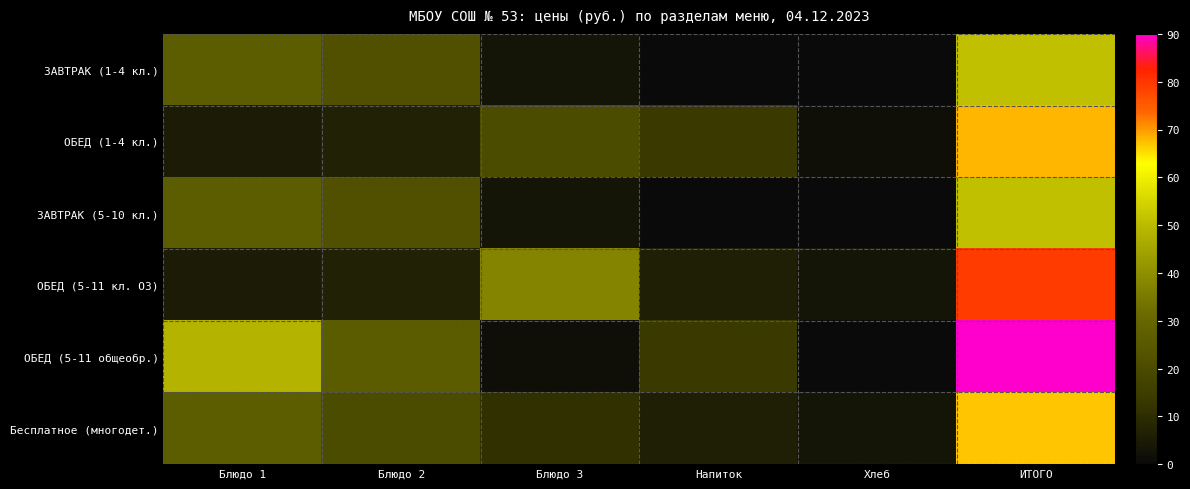

List the series in order of their peak value, highest first.

ОБЕД (5-11 общеобр.), ОБЕД (5-11 кл. ОЗ), ОБЕД (1-4 кл.), Бесплатное (многодет.), ЗАВТРАК (1-4 кл.), ЗАВТРАК (5-10 кл.)